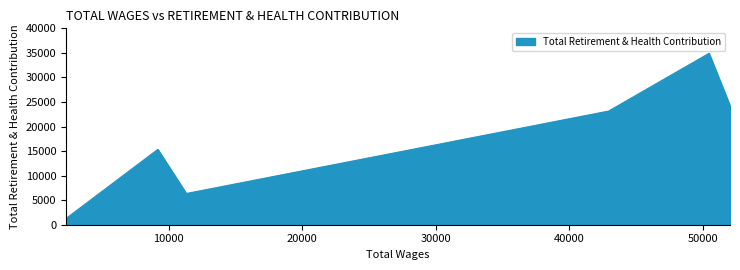

True or false: there are more than 2 points higher than both neighbors.

False